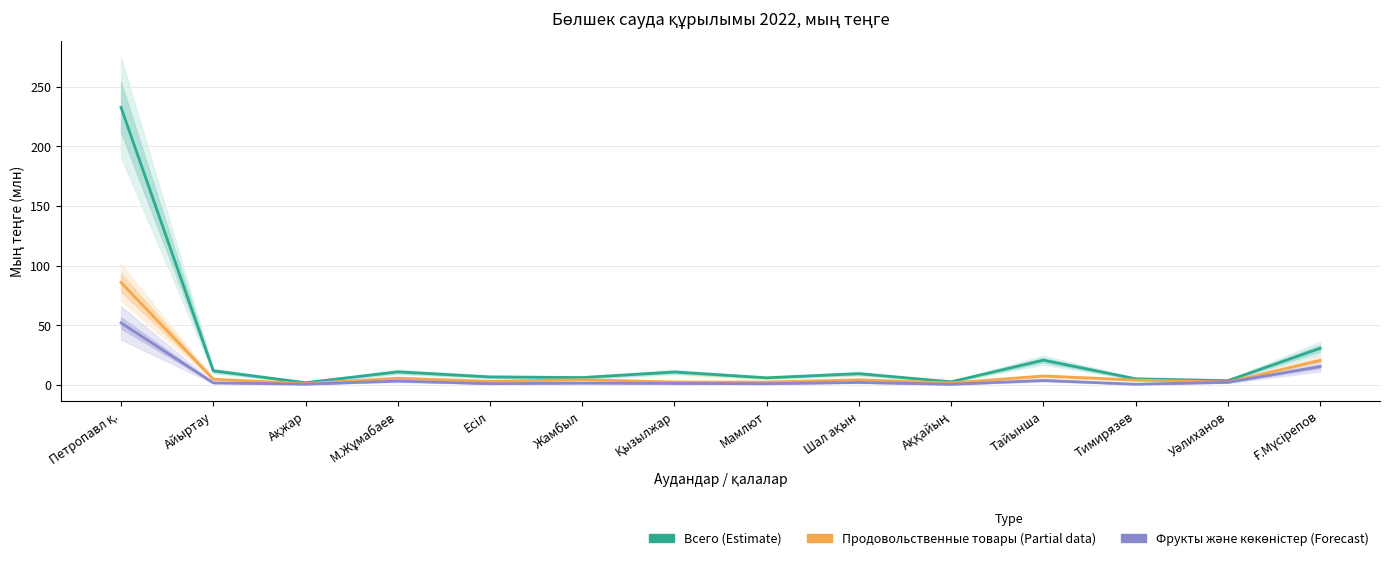

True or false: Продовольственные товары (Partial) and Всего (Estimate) cross at least once.

False